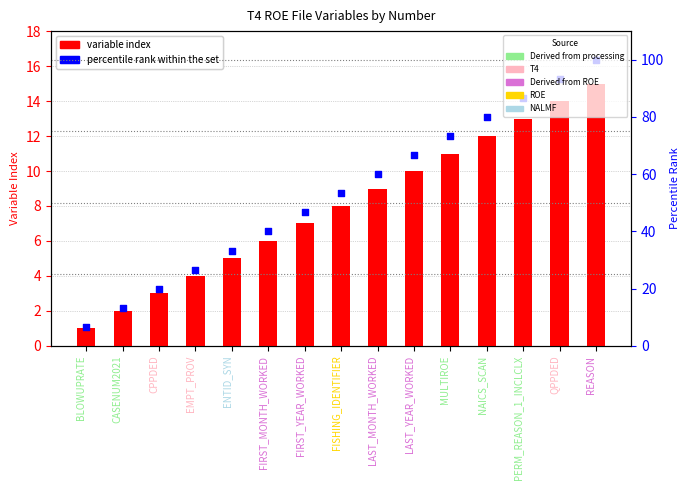

At how many categories does at least one series exceed 13?

14